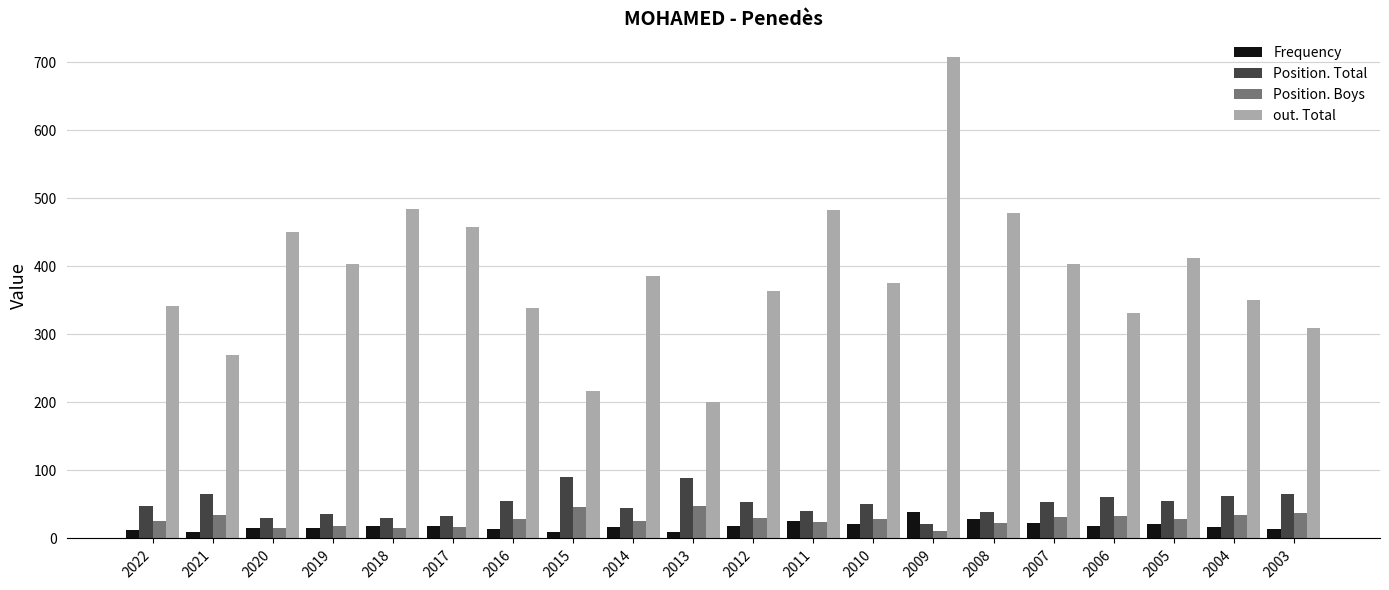

Which series has the largest range (max minus min)?

out. Total